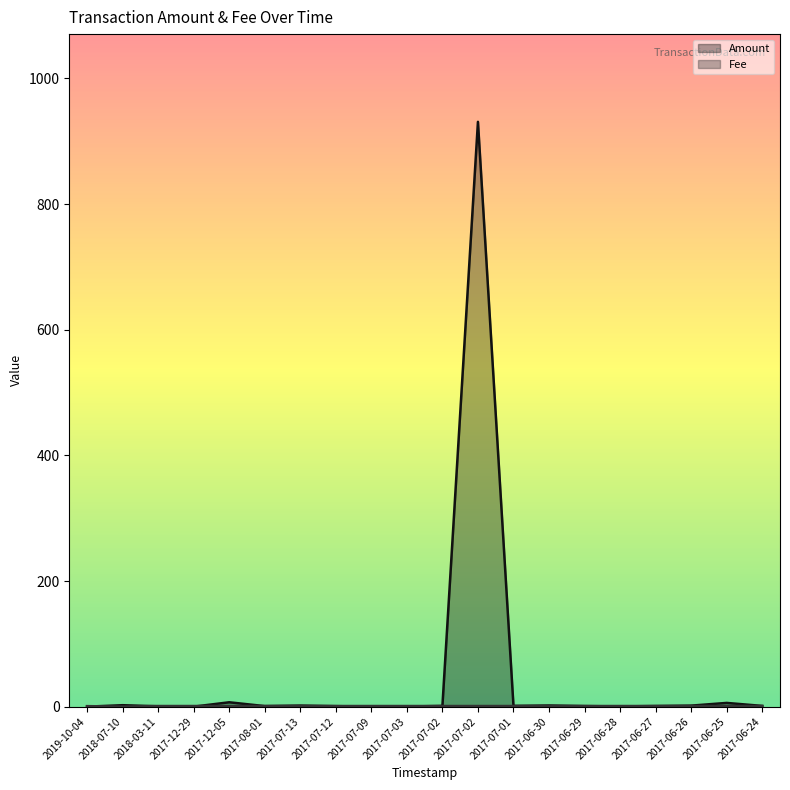

At which label does Amount first exceed 1?

2018-07-10